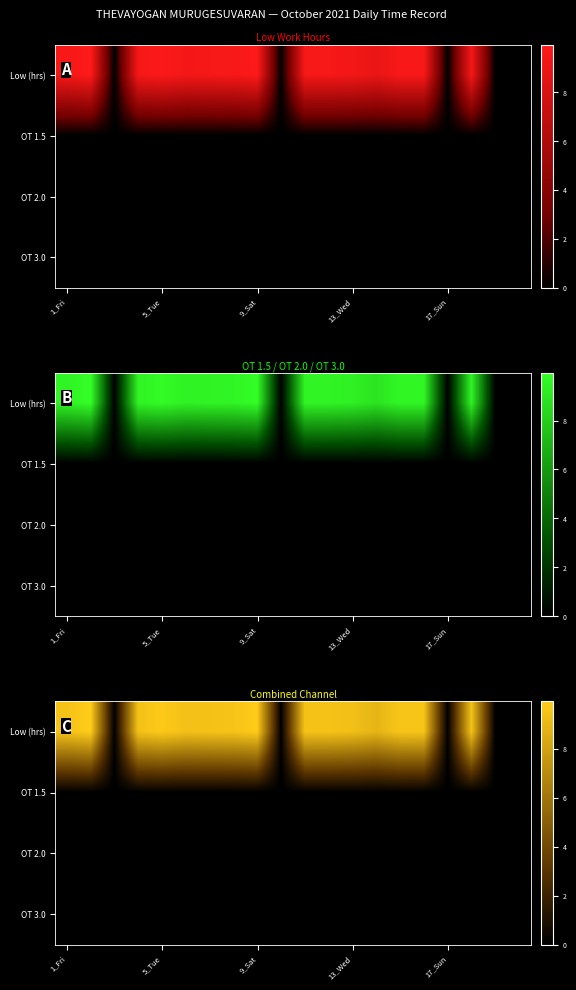

Which series has the largest total across all categories?

Low (hrs)